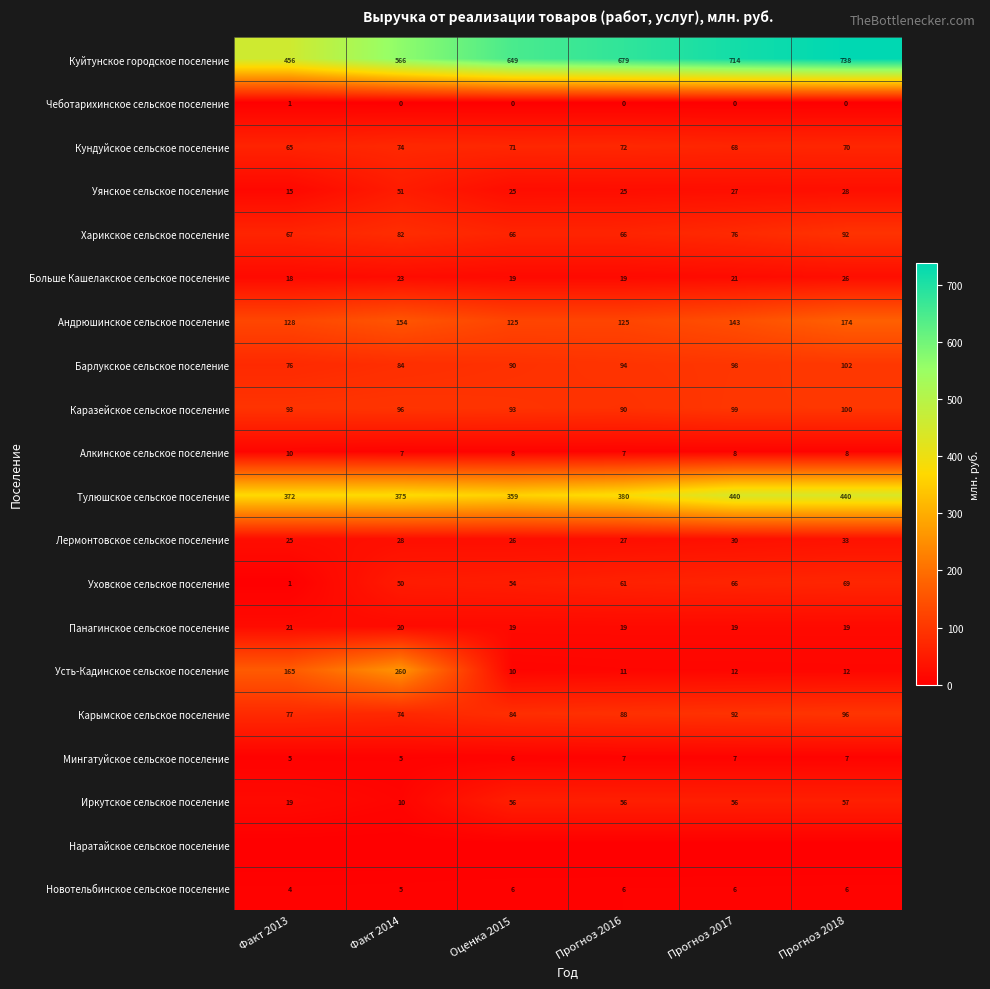

At which label is Тулюшское сельское поселение closest to 399?

Прогноз 2016